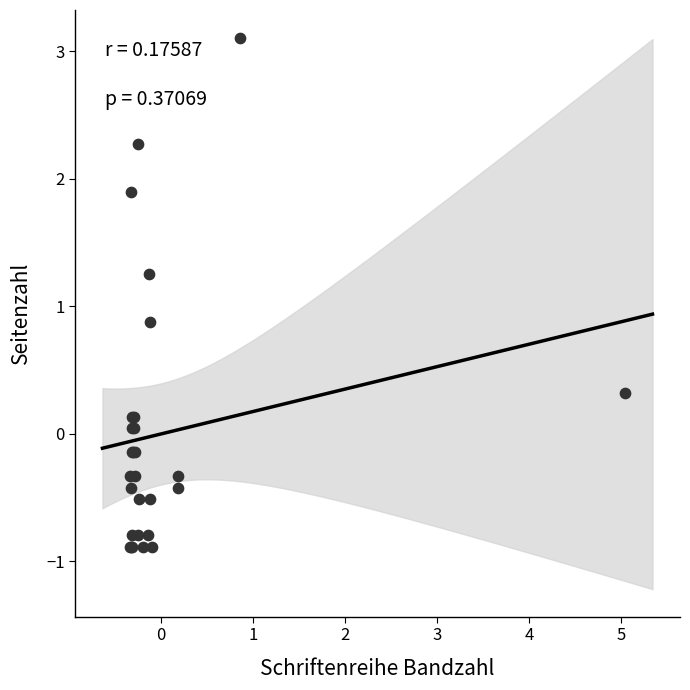

What Y value in the scatter plot is closest to 1?

0.9